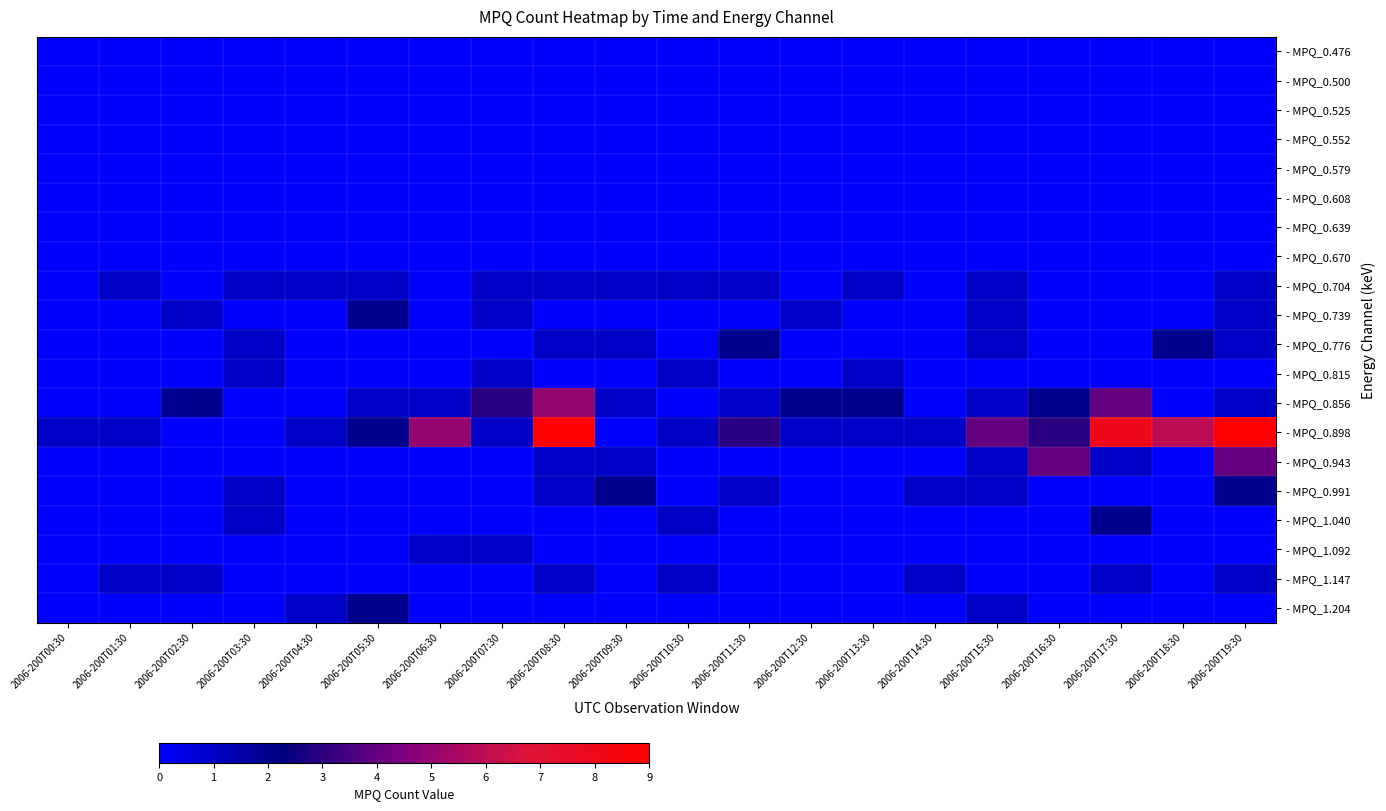

Reading left to right, what are all the values shown in this chart?

- MPQ_0.476: 2006-200T00:30=0	2006-200T01:30=0	2006-200T02:30=0	2006-200T03:30=0	2006-200T04:30=0	2006-200T05:30=0	2006-200T06:30=0	2006-200T07:30=0	2006-200T08:30=0	2006-200T09:30=0	2006-200T10:30=0	2006-200T11:30=0	2006-200T12:30=0	2006-200T13:30=0	2006-200T14:30=0	2006-200T15:30=0	2006-200T16:30=0	2006-200T17:30=0	2006-200T18:30=0	2006-200T19:30=0
- MPQ_0.500: 2006-200T00:30=0	2006-200T01:30=0	2006-200T02:30=0	2006-200T03:30=0	2006-200T04:30=0	2006-200T05:30=0	2006-200T06:30=0	2006-200T07:30=0	2006-200T08:30=0	2006-200T09:30=0	2006-200T10:30=0	2006-200T11:30=0	2006-200T12:30=0	2006-200T13:30=0	2006-200T14:30=0	2006-200T15:30=0	2006-200T16:30=0	2006-200T17:30=0	2006-200T18:30=0	2006-200T19:30=0
- MPQ_0.525: 2006-200T00:30=0	2006-200T01:30=0	2006-200T02:30=0	2006-200T03:30=0	2006-200T04:30=0	2006-200T05:30=0	2006-200T06:30=0	2006-200T07:30=0	2006-200T08:30=0	2006-200T09:30=0	2006-200T10:30=0	2006-200T11:30=0	2006-200T12:30=0	2006-200T13:30=0	2006-200T14:30=0	2006-200T15:30=0	2006-200T16:30=0	2006-200T17:30=0	2006-200T18:30=0	2006-200T19:30=0
- MPQ_0.552: 2006-200T00:30=0	2006-200T01:30=0	2006-200T02:30=0	2006-200T03:30=0	2006-200T04:30=0	2006-200T05:30=0	2006-200T06:30=0	2006-200T07:30=0	2006-200T08:30=0	2006-200T09:30=0	2006-200T10:30=0	2006-200T11:30=0	2006-200T12:30=0	2006-200T13:30=0	2006-200T14:30=0	2006-200T15:30=0	2006-200T16:30=0	2006-200T17:30=0	2006-200T18:30=0	2006-200T19:30=0
- MPQ_0.579: 2006-200T00:30=0	2006-200T01:30=0	2006-200T02:30=0	2006-200T03:30=0	2006-200T04:30=0	2006-200T05:30=0	2006-200T06:30=0	2006-200T07:30=0	2006-200T08:30=0	2006-200T09:30=0	2006-200T10:30=0	2006-200T11:30=0	2006-200T12:30=0	2006-200T13:30=0	2006-200T14:30=0	2006-200T15:30=0	2006-200T16:30=0	2006-200T17:30=0	2006-200T18:30=0	2006-200T19:30=0
- MPQ_0.608: 2006-200T00:30=0	2006-200T01:30=0	2006-200T02:30=0	2006-200T03:30=0	2006-200T04:30=0	2006-200T05:30=0	2006-200T06:30=0	2006-200T07:30=0	2006-200T08:30=0	2006-200T09:30=0	2006-200T10:30=0	2006-200T11:30=0	2006-200T12:30=0	2006-200T13:30=0	2006-200T14:30=0	2006-200T15:30=0	2006-200T16:30=0	2006-200T17:30=0	2006-200T18:30=0	2006-200T19:30=0
- MPQ_0.639: 2006-200T00:30=0	2006-200T01:30=0	2006-200T02:30=0	2006-200T03:30=0	2006-200T04:30=0	2006-200T05:30=0	2006-200T06:30=0	2006-200T07:30=0	2006-200T08:30=0	2006-200T09:30=0	2006-200T10:30=0	2006-200T11:30=0	2006-200T12:30=0	2006-200T13:30=0	2006-200T14:30=0	2006-200T15:30=0	2006-200T16:30=0	2006-200T17:30=0	2006-200T18:30=0	2006-200T19:30=0
- MPQ_0.670: 2006-200T00:30=0	2006-200T01:30=0	2006-200T02:30=0	2006-200T03:30=0	2006-200T04:30=0	2006-200T05:30=0	2006-200T06:30=0	2006-200T07:30=0	2006-200T08:30=0	2006-200T09:30=0	2006-200T10:30=0	2006-200T11:30=0	2006-200T12:30=0	2006-200T13:30=0	2006-200T14:30=0	2006-200T15:30=0	2006-200T16:30=0	2006-200T17:30=0	2006-200T18:30=0	2006-200T19:30=0
- MPQ_0.704: 2006-200T00:30=0	2006-200T01:30=1	2006-200T02:30=0	2006-200T03:30=1	2006-200T04:30=1	2006-200T05:30=1	2006-200T06:30=0	2006-200T07:30=1	2006-200T08:30=1	2006-200T09:30=1	2006-200T10:30=1	2006-200T11:30=1	2006-200T12:30=0	2006-200T13:30=1	2006-200T14:30=0	2006-200T15:30=1	2006-200T16:30=0	2006-200T17:30=0	2006-200T18:30=0	2006-200T19:30=1
- MPQ_0.739: 2006-200T00:30=0	2006-200T01:30=0	2006-200T02:30=1	2006-200T03:30=0	2006-200T04:30=0	2006-200T05:30=2	2006-200T06:30=0	2006-200T07:30=1	2006-200T08:30=0	2006-200T09:30=0	2006-200T10:30=0	2006-200T11:30=0	2006-200T12:30=1	2006-200T13:30=0	2006-200T14:30=0	2006-200T15:30=1	2006-200T16:30=0	2006-200T17:30=0	2006-200T18:30=0	2006-200T19:30=1
- MPQ_0.776: 2006-200T00:30=0	2006-200T01:30=0	2006-200T02:30=0	2006-200T03:30=1	2006-200T04:30=0	2006-200T05:30=0	2006-200T06:30=0	2006-200T07:30=0	2006-200T08:30=1	2006-200T09:30=1	2006-200T10:30=0	2006-200T11:30=2	2006-200T12:30=0	2006-200T13:30=0	2006-200T14:30=0	2006-200T15:30=1	2006-200T16:30=0	2006-200T17:30=0	2006-200T18:30=2	2006-200T19:30=1
- MPQ_0.815: 2006-200T00:30=0	2006-200T01:30=0	2006-200T02:30=0	2006-200T03:30=1	2006-200T04:30=0	2006-200T05:30=0	2006-200T06:30=0	2006-200T07:30=1	2006-200T08:30=0	2006-200T09:30=0	2006-200T10:30=1	2006-200T11:30=0	2006-200T12:30=0	2006-200T13:30=1	2006-200T14:30=0	2006-200T15:30=0	2006-200T16:30=0	2006-200T17:30=0	2006-200T18:30=0	2006-200T19:30=0
- MPQ_0.856: 2006-200T00:30=0	2006-200T01:30=0	2006-200T02:30=2	2006-200T03:30=0	2006-200T04:30=0	2006-200T05:30=1	2006-200T06:30=1	2006-200T07:30=3	2006-200T08:30=5	2006-200T09:30=1	2006-200T10:30=0	2006-200T11:30=1	2006-200T12:30=2	2006-200T13:30=2	2006-200T14:30=0	2006-200T15:30=1	2006-200T16:30=2	2006-200T17:30=4	2006-200T18:30=0	2006-200T19:30=1
- MPQ_0.898: 2006-200T00:30=1	2006-200T01:30=1	2006-200T02:30=0	2006-200T03:30=0	2006-200T04:30=1	2006-200T05:30=2	2006-200T06:30=5	2006-200T07:30=1	2006-200T08:30=9	2006-200T09:30=0	2006-200T10:30=1	2006-200T11:30=3	2006-200T12:30=1	2006-200T13:30=1	2006-200T14:30=1	2006-200T15:30=4	2006-200T16:30=3	2006-200T17:30=8	2006-200T18:30=6	2006-200T19:30=9
- MPQ_0.943: 2006-200T00:30=0	2006-200T01:30=0	2006-200T02:30=0	2006-200T03:30=0	2006-200T04:30=0	2006-200T05:30=0	2006-200T06:30=0	2006-200T07:30=0	2006-200T08:30=1	2006-200T09:30=1	2006-200T10:30=0	2006-200T11:30=0	2006-200T12:30=0	2006-200T13:30=0	2006-200T14:30=0	2006-200T15:30=1	2006-200T16:30=4	2006-200T17:30=1	2006-200T18:30=0	2006-200T19:30=4
- MPQ_0.991: 2006-200T00:30=0	2006-200T01:30=0	2006-200T02:30=0	2006-200T03:30=1	2006-200T04:30=0	2006-200T05:30=0	2006-200T06:30=0	2006-200T07:30=0	2006-200T08:30=1	2006-200T09:30=2	2006-200T10:30=0	2006-200T11:30=1	2006-200T12:30=0	2006-200T13:30=0	2006-200T14:30=1	2006-200T15:30=1	2006-200T16:30=0	2006-200T17:30=0	2006-200T18:30=0	2006-200T19:30=2
- MPQ_1.040: 2006-200T00:30=0	2006-200T01:30=0	2006-200T02:30=0	2006-200T03:30=1	2006-200T04:30=0	2006-200T05:30=0	2006-200T06:30=0	2006-200T07:30=0	2006-200T08:30=0	2006-200T09:30=0	2006-200T10:30=1	2006-200T11:30=0	2006-200T12:30=0	2006-200T13:30=0	2006-200T14:30=0	2006-200T15:30=0	2006-200T16:30=0	2006-200T17:30=2	2006-200T18:30=0	2006-200T19:30=0
- MPQ_1.092: 2006-200T00:30=0	2006-200T01:30=0	2006-200T02:30=0	2006-200T03:30=0	2006-200T04:30=0	2006-200T05:30=0	2006-200T06:30=1	2006-200T07:30=1	2006-200T08:30=0	2006-200T09:30=0	2006-200T10:30=0	2006-200T11:30=0	2006-200T12:30=0	2006-200T13:30=0	2006-200T14:30=0	2006-200T15:30=0	2006-200T16:30=0	2006-200T17:30=0	2006-200T18:30=0	2006-200T19:30=0
- MPQ_1.147: 2006-200T00:30=0	2006-200T01:30=1	2006-200T02:30=1	2006-200T03:30=0	2006-200T04:30=0	2006-200T05:30=0	2006-200T06:30=0	2006-200T07:30=0	2006-200T08:30=1	2006-200T09:30=0	2006-200T10:30=1	2006-200T11:30=0	2006-200T12:30=0	2006-200T13:30=0	2006-200T14:30=1	2006-200T15:30=0	2006-200T16:30=0	2006-200T17:30=1	2006-200T18:30=0	2006-200T19:30=1
- MPQ_1.204: 2006-200T00:30=0	2006-200T01:30=0	2006-200T02:30=0	2006-200T03:30=0	2006-200T04:30=1	2006-200T05:30=2	2006-200T06:30=0	2006-200T07:30=0	2006-200T08:30=0	2006-200T09:30=0	2006-200T10:30=0	2006-200T11:30=0	2006-200T12:30=0	2006-200T13:30=0	2006-200T14:30=0	2006-200T15:30=1	2006-200T16:30=0	2006-200T17:30=0	2006-200T18:30=0	2006-200T19:30=0